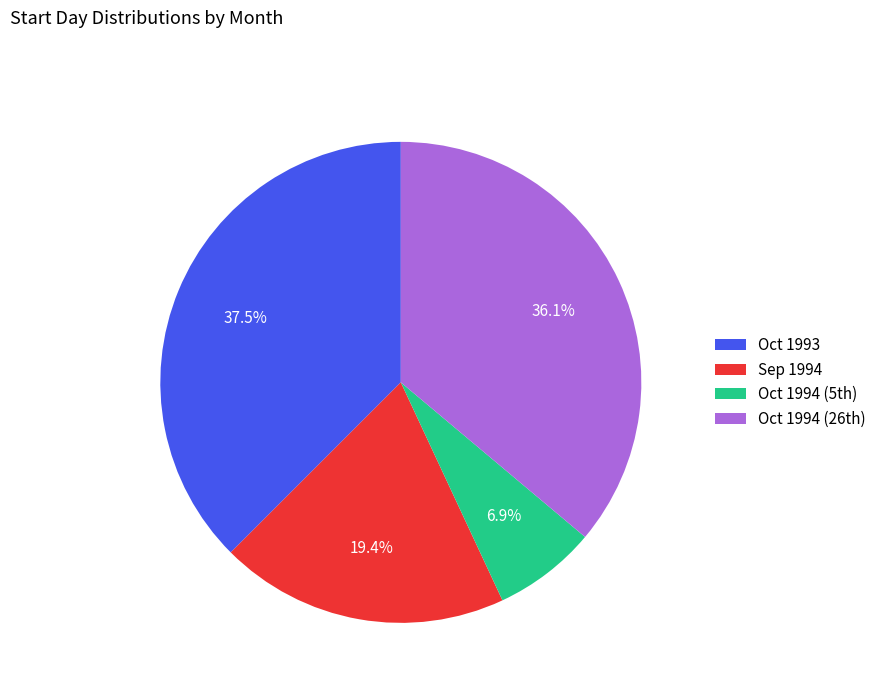

Does any single category account for the majority?

No